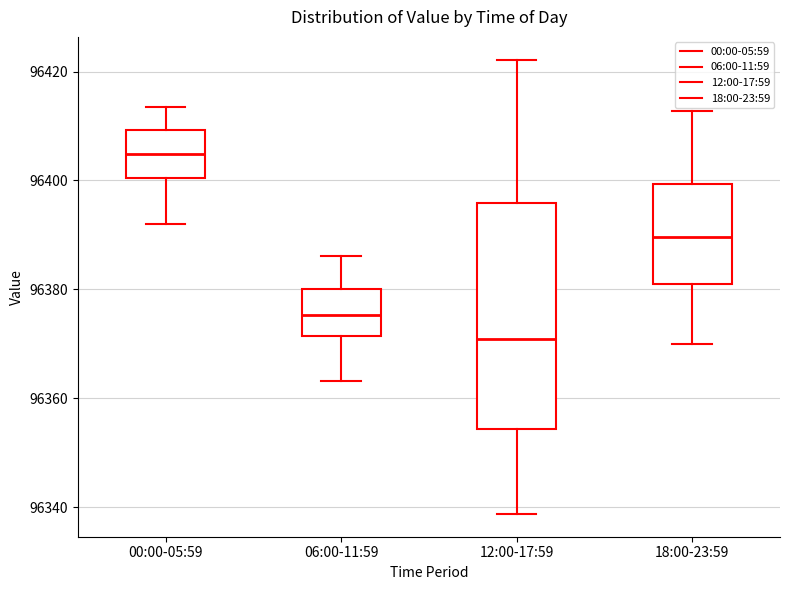

Comparing the boxes themselves (not the whiskers), which one is the tallest?

12:00-17:59